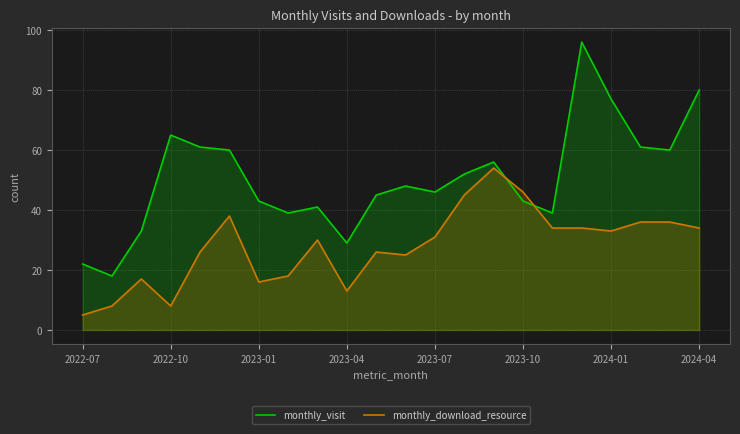

After their last crossing, which series has the higher values: monthly_download_resource or monthly_visit?

monthly_visit